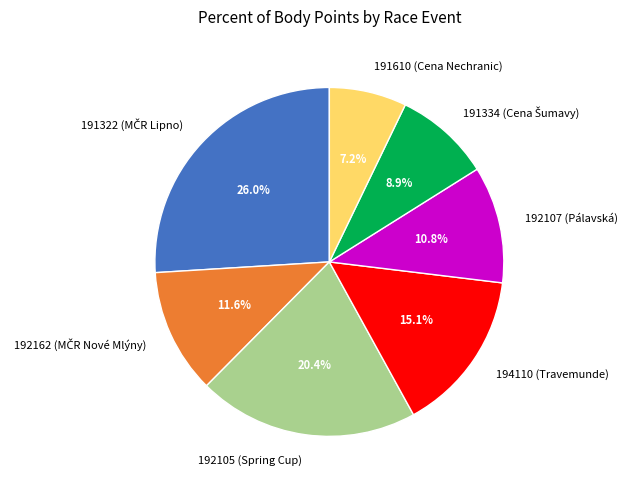

Which has a higher value, 191610 (Cena Nechranic) or 192107 (Pálavská)?

192107 (Pálavská)